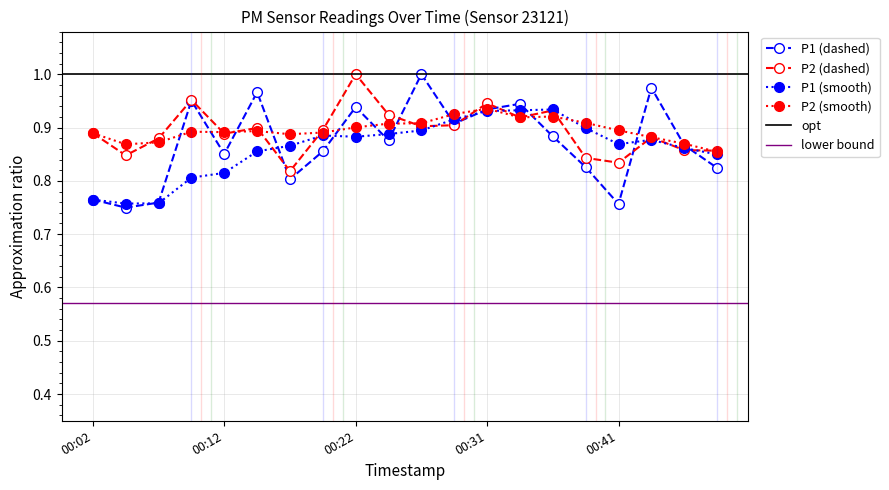

Is the value of P1 at 00:22 greater than the value of P2 at 00:26?

Yes